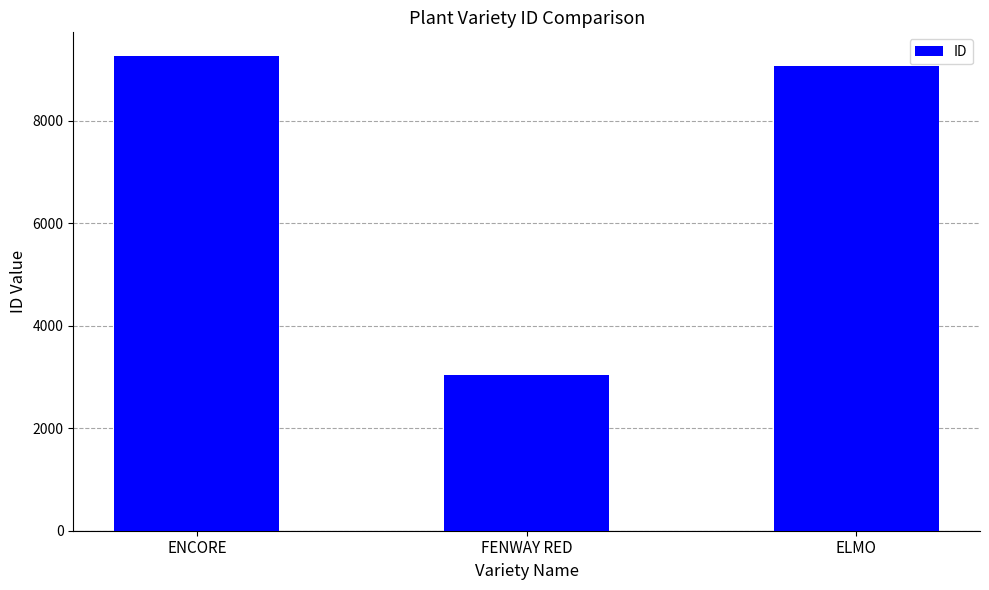

How many data points are less than 9066?

1